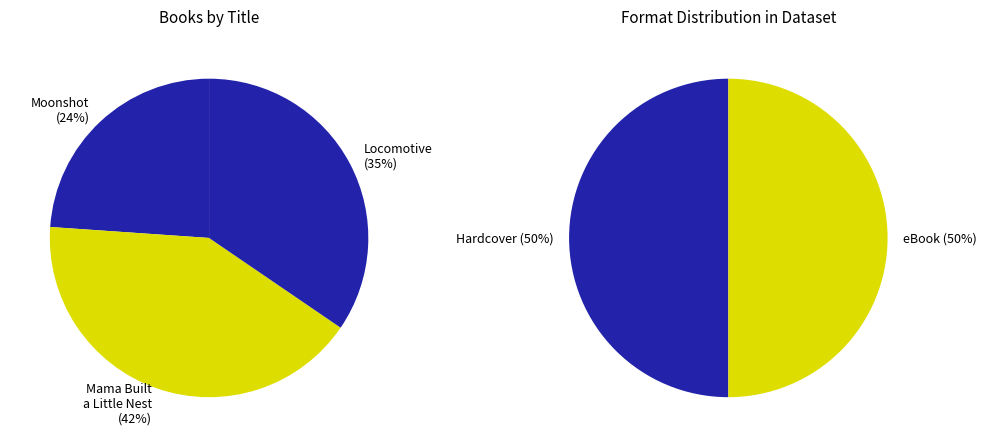

How many segments does this pie chart have?

3